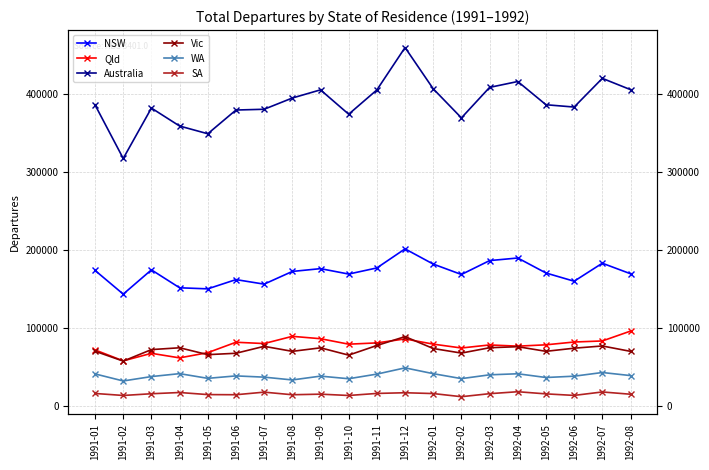

The value of SA at 1991-11 is 15870. True or false?

True